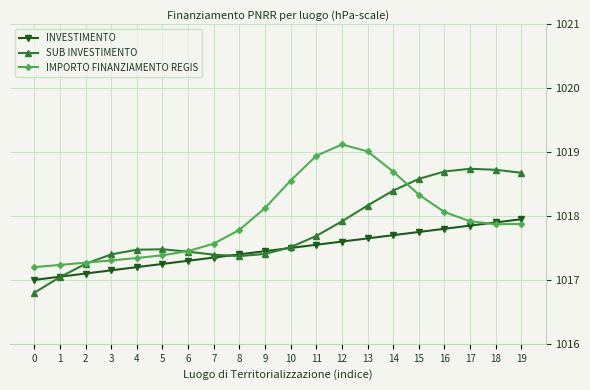

Which series ends up on top after the final intersection of INVESTIMENTO and IMPORTO FINANZIAMENTO REGIS?

INVESTIMENTO